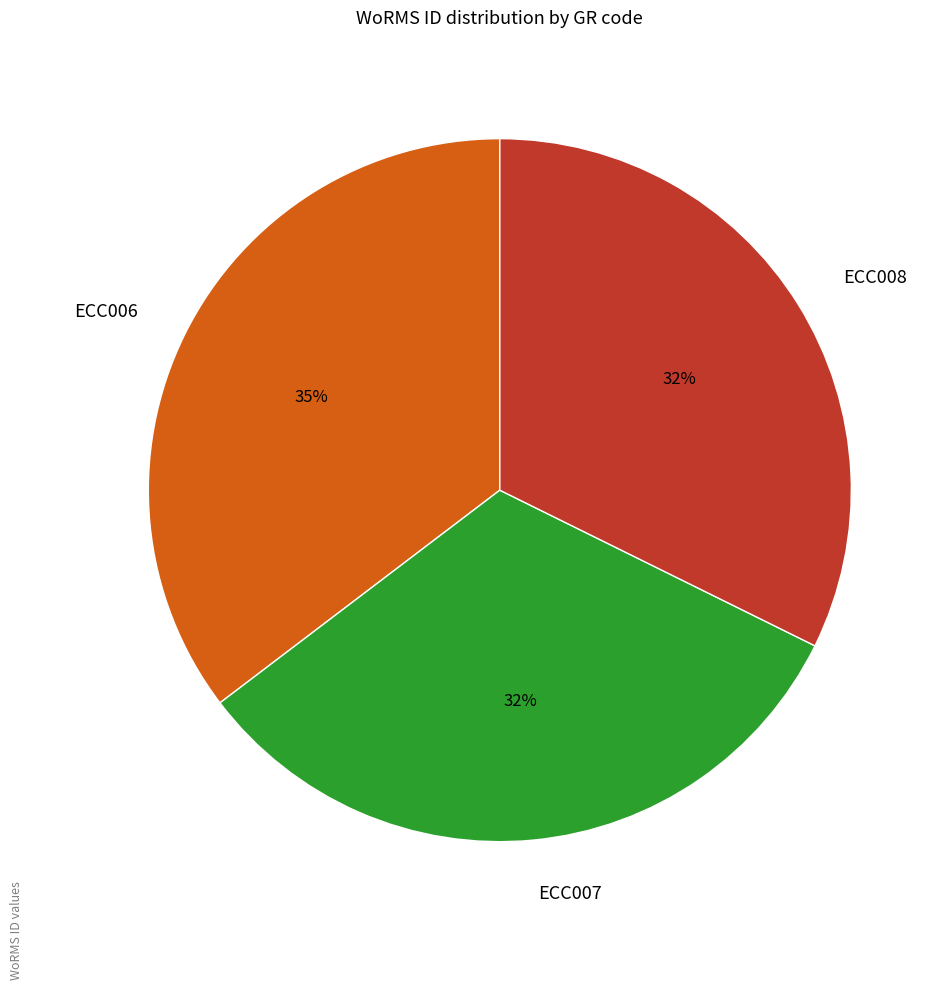

How many slices are in this pie chart?

3